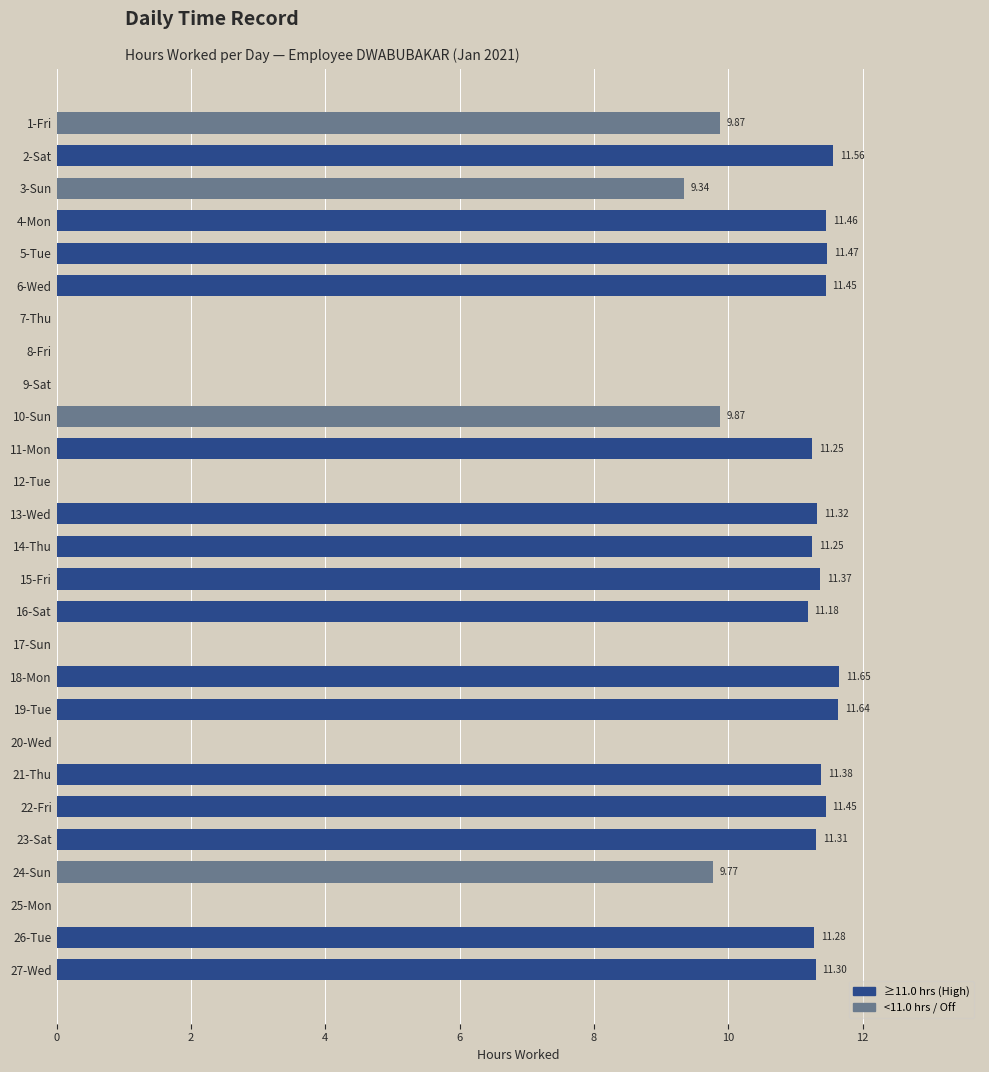

What is the change in value from 18-Mon to 10-Sun?

-1.8